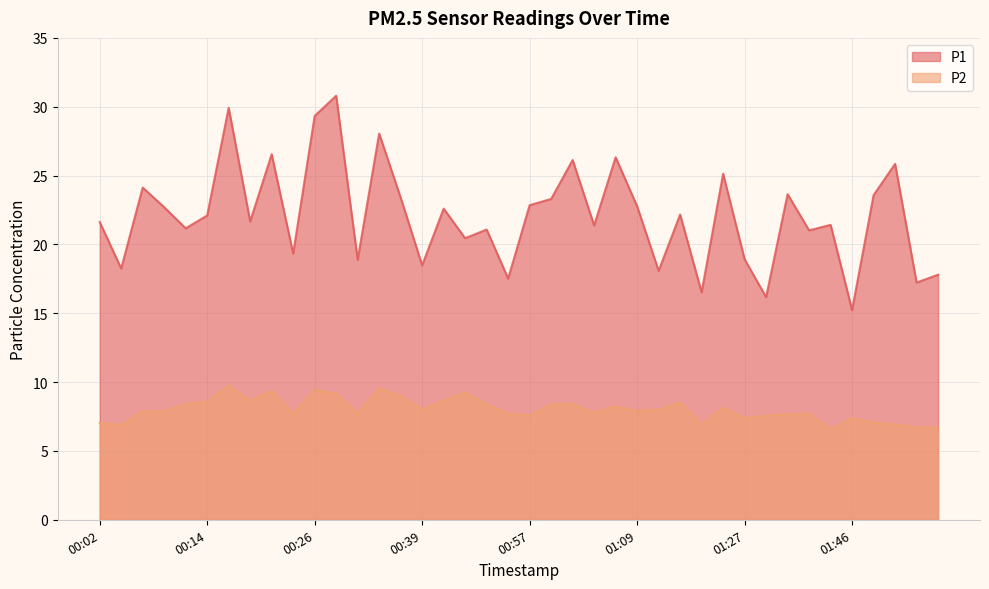

The value of P1 at 01:53 is 17.2. True or false?

True